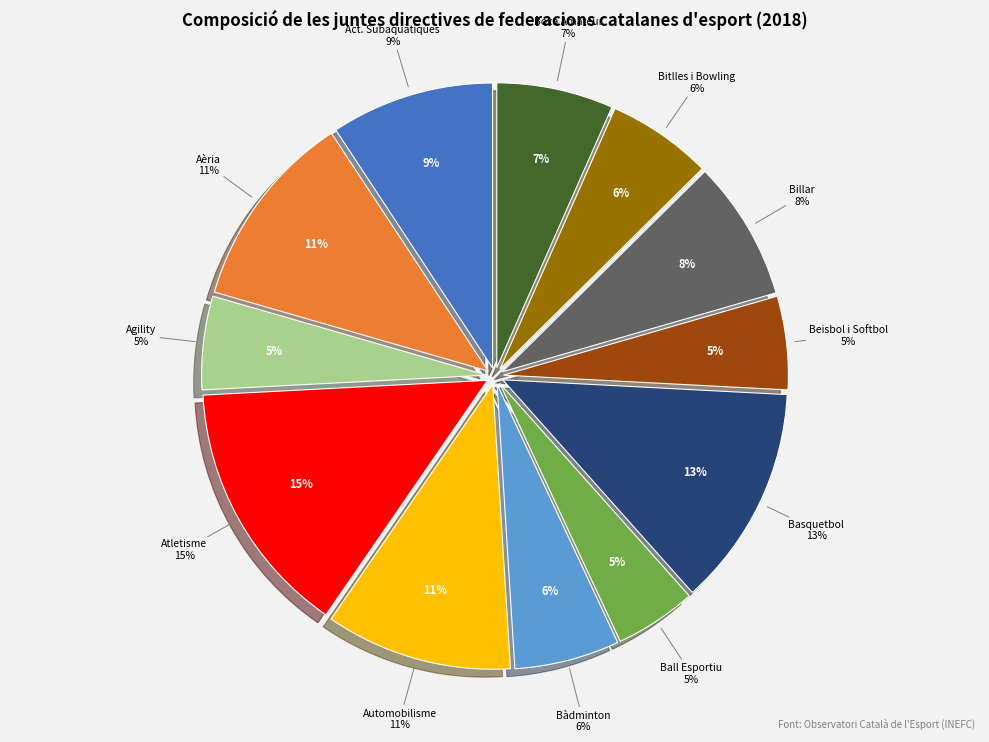

How many segments does this pie chart have?

12